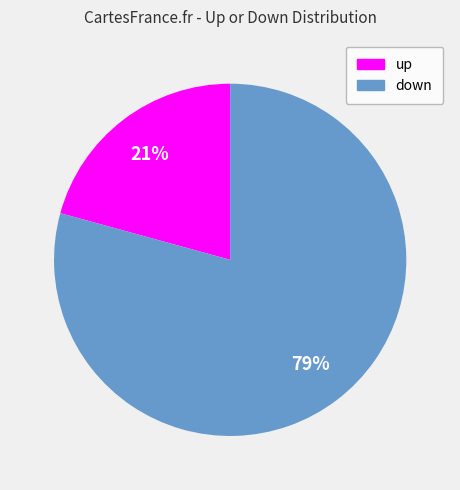

What is the smallest slice in the pie chart?

up